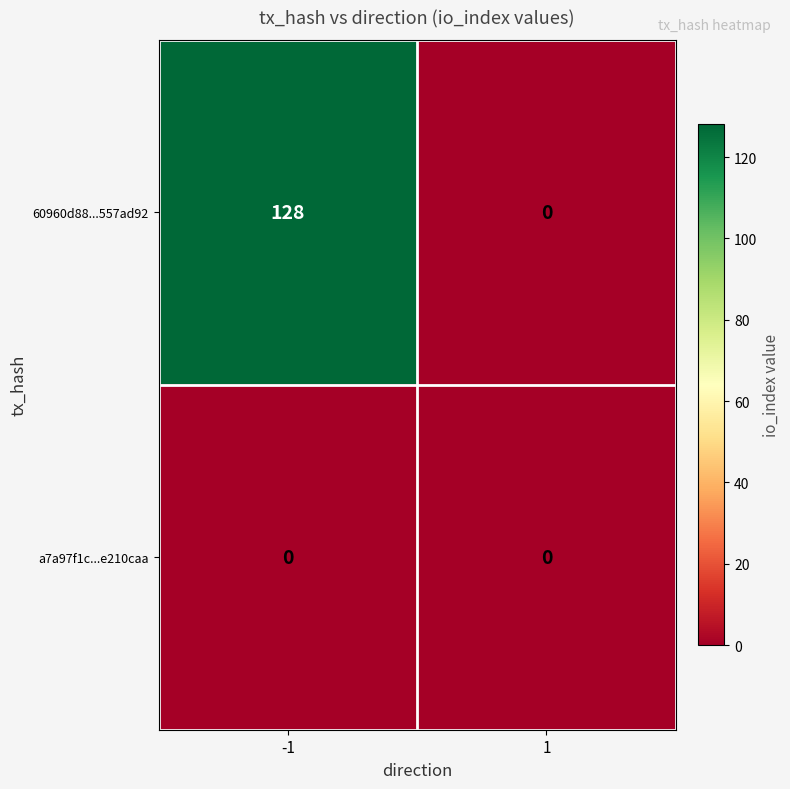

What is the spread (max minus min) of values at -1?

128